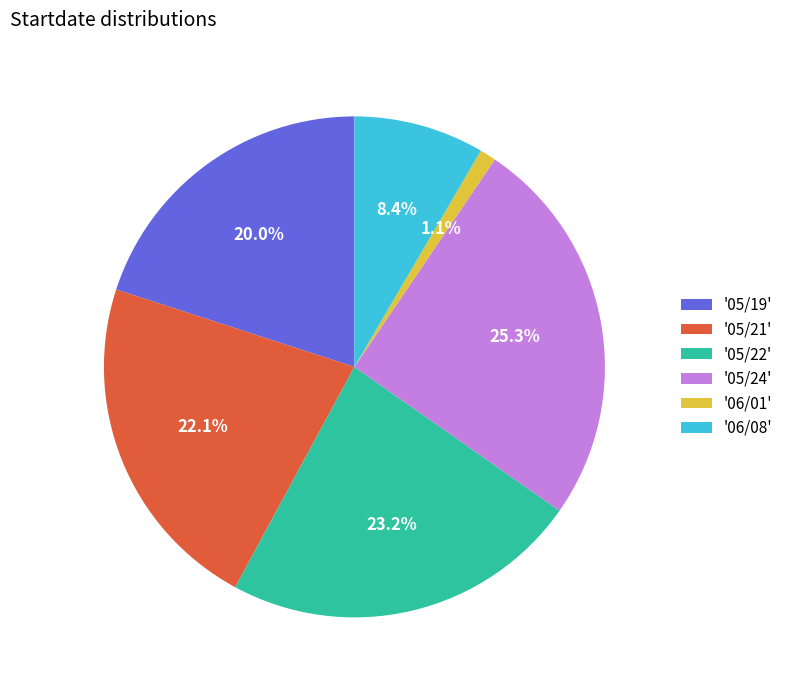

Which category has the biggest portion of the pie?

'05/24'